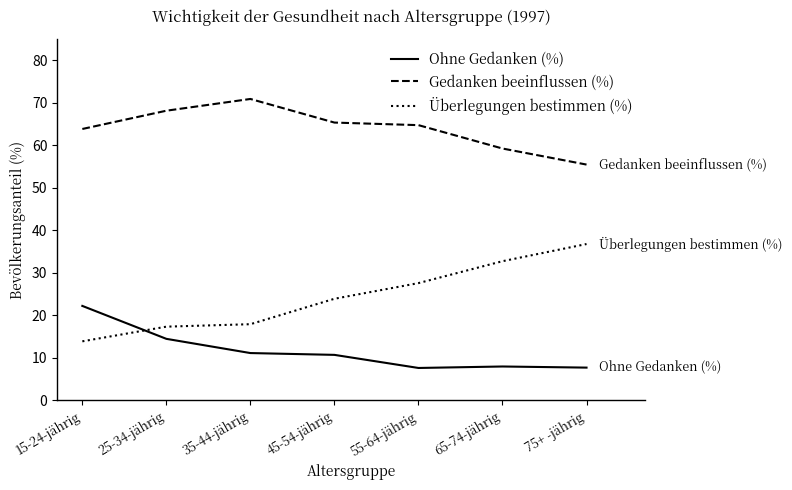

What is the average value of the Ohne Gedanken (%) series?

11.7